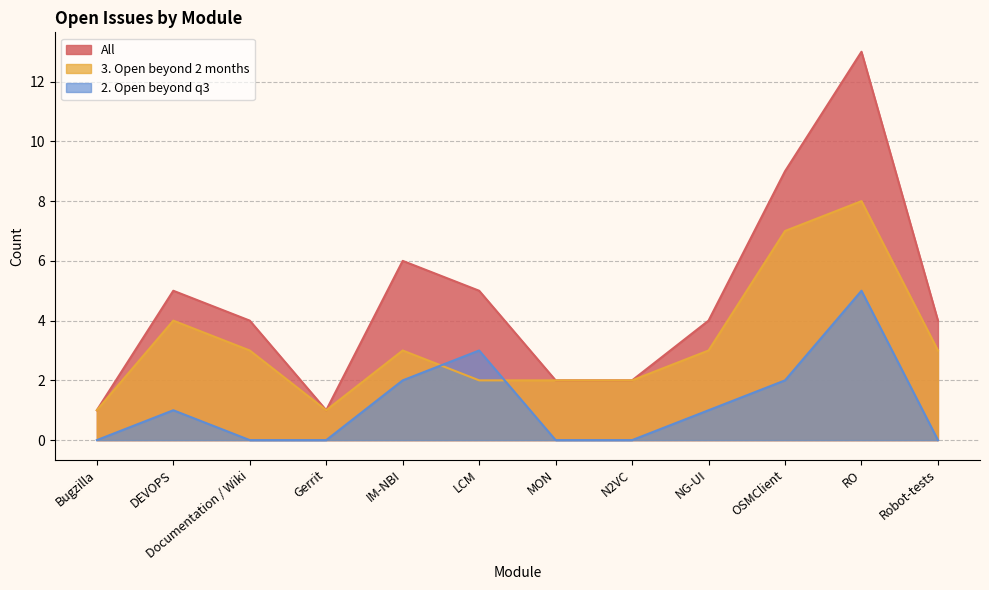

Which series has the largest total across all categories?

All